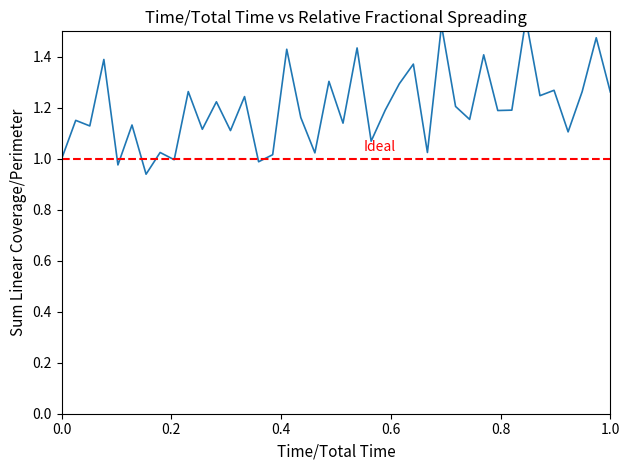

The chart shows a value of 1.5 at 0.0. True or false?

False